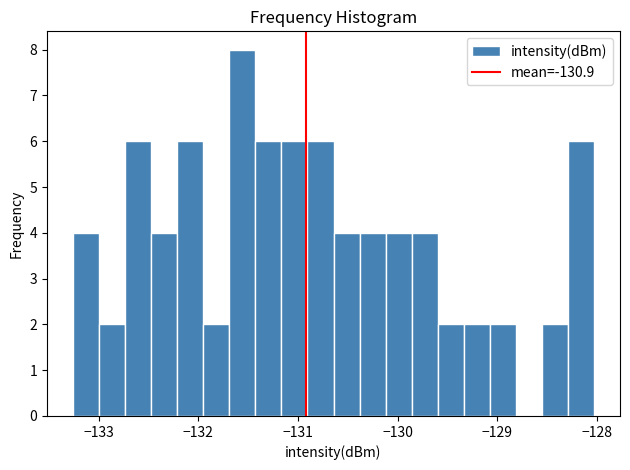

Read against the x-axis, roughly where is the centre of the tallest bar?

-131.6